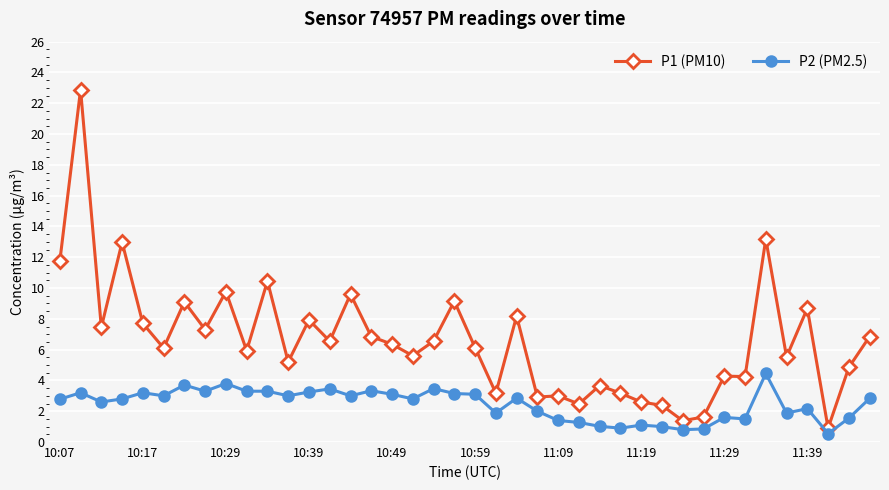

What are all the series names shown in the legend?

P1 (PM10), P2 (PM2.5)